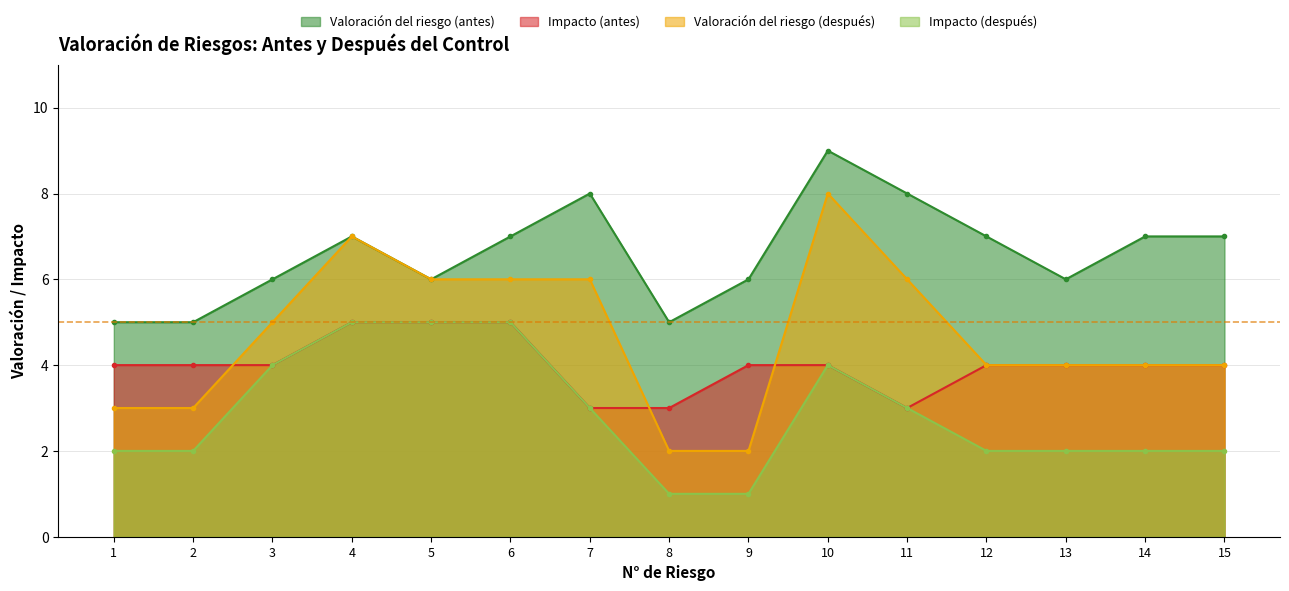

List the series in order of their peak value, lowest first.

Impacto (antes), Impacto (después), Valoración del riesgo (después), Valoración del riesgo (antes)